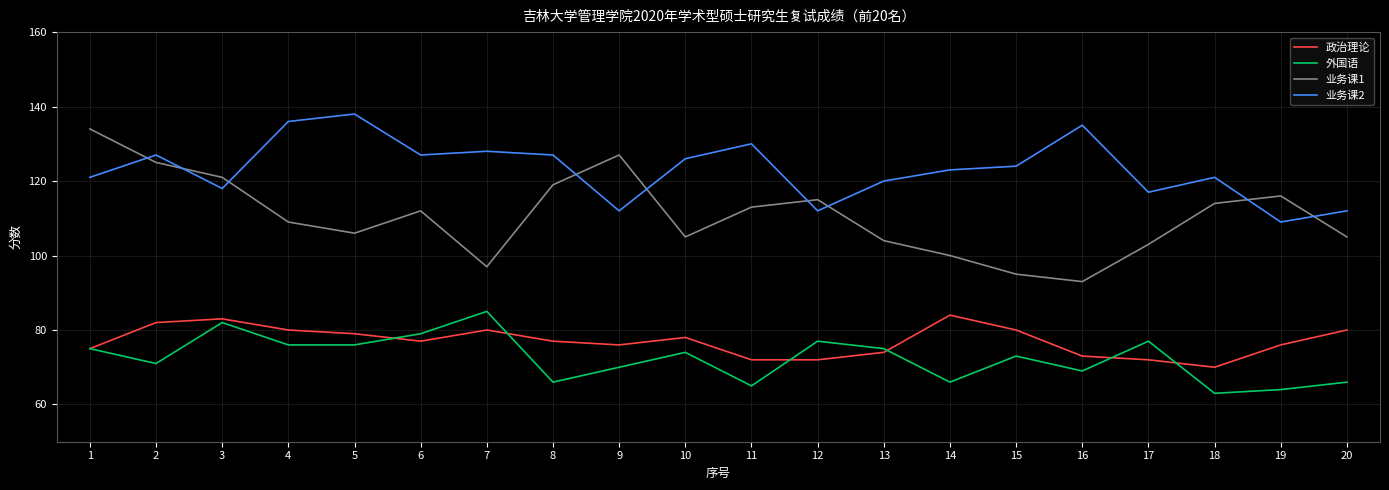

At which category does 政治理论 reach its first local peak?

3